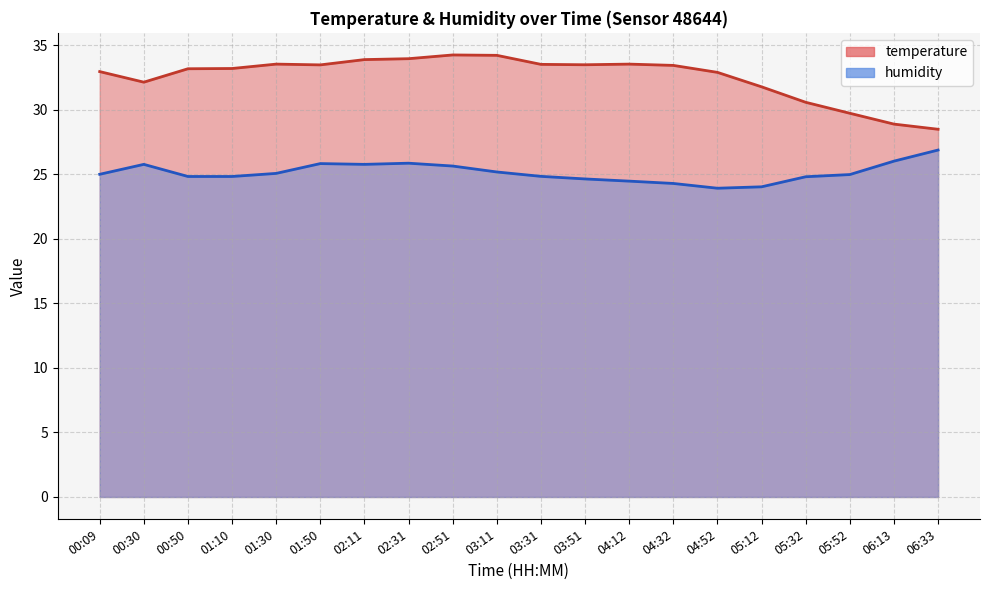

What is the approximate value of humidity at 01:10?

24.8